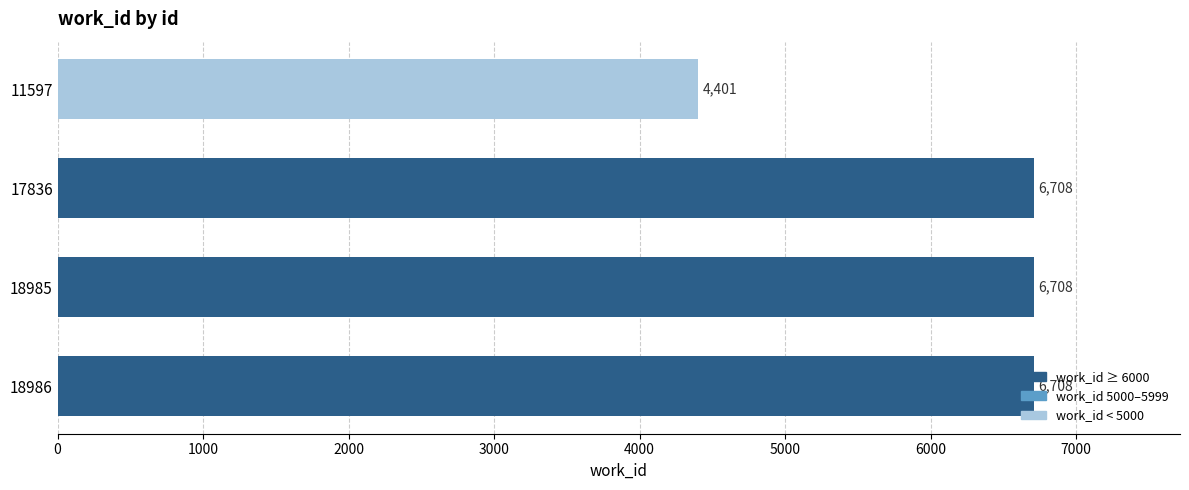

Between 11597 and 18985, which is larger?

18985